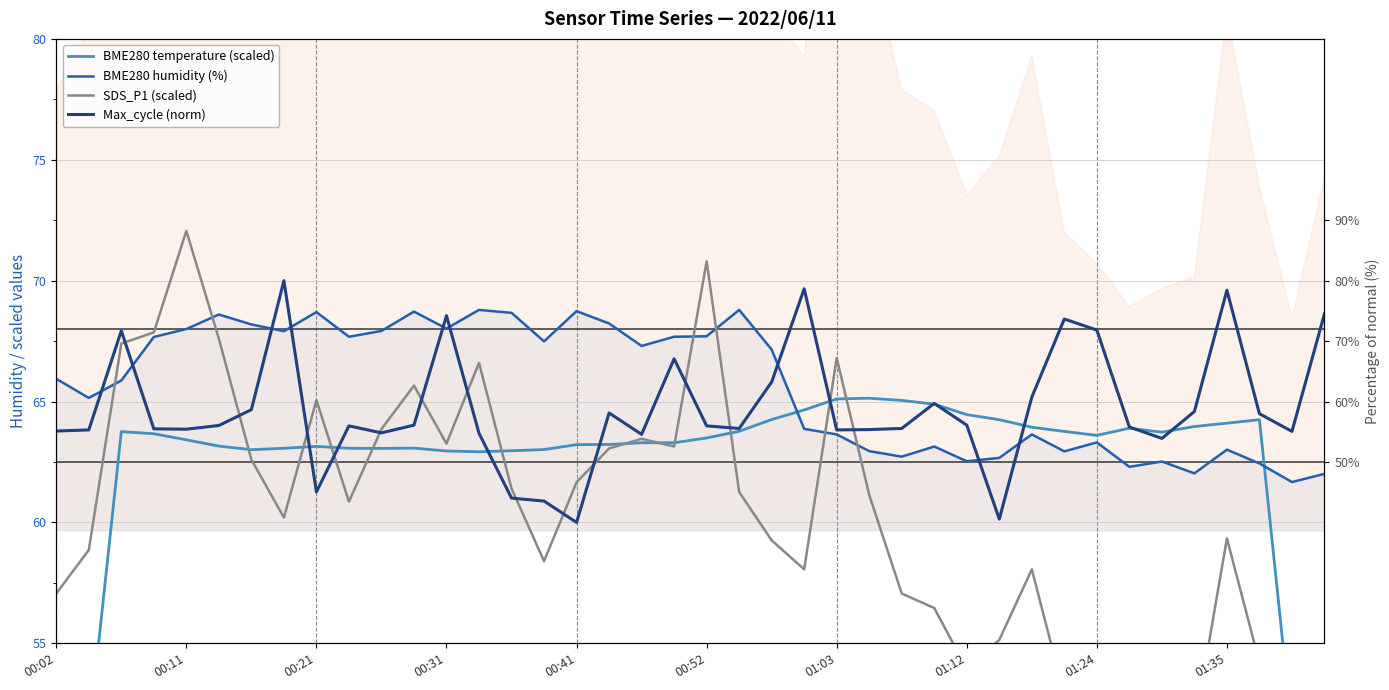

How many data points does each series have?

40